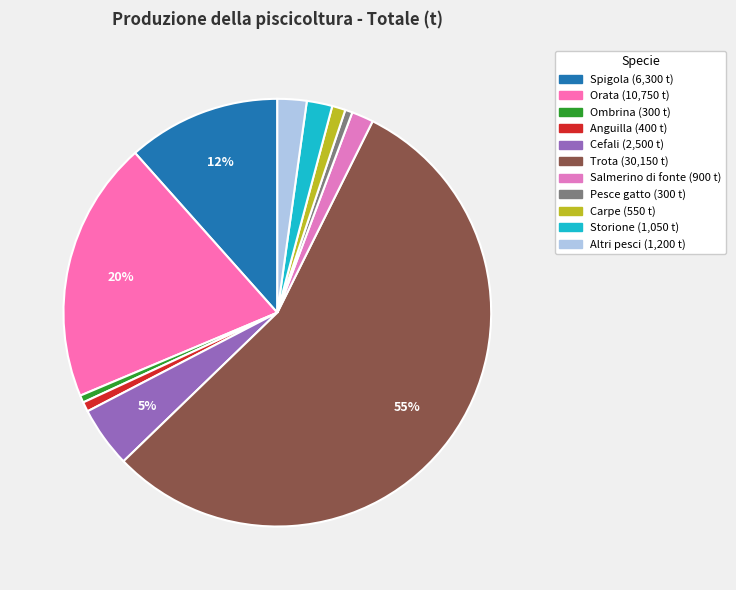

To the nearest percent, what is the average slice percentage?

9%